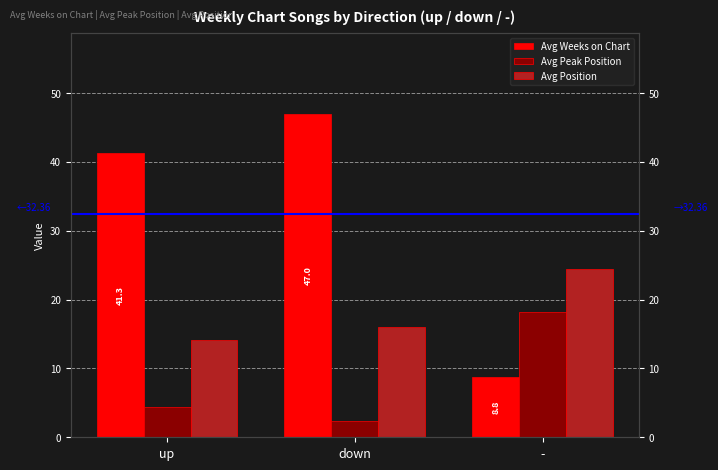

What is the lowest value of the Avg Weeks on Chart series?

8.8